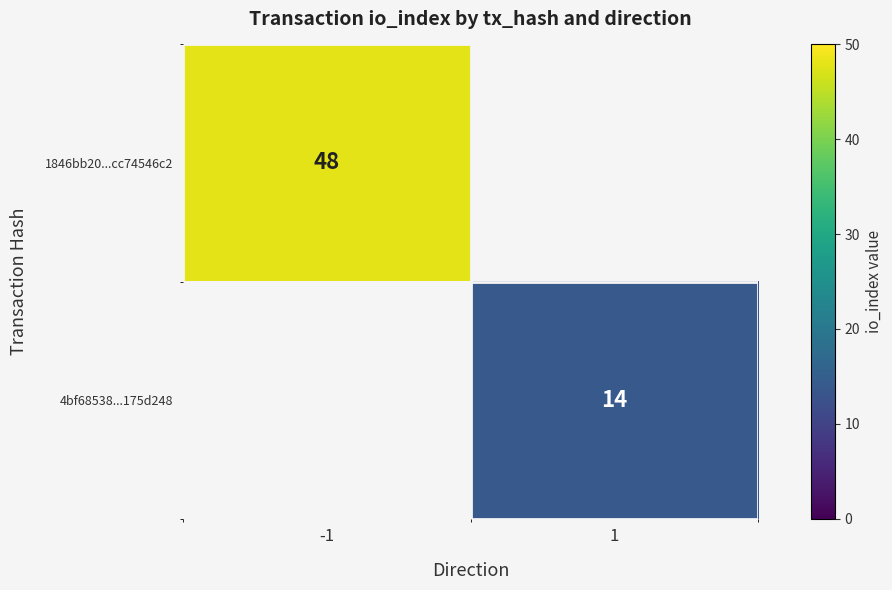

True or false: 1846bb20...cc74546c2 has a value of 48 at -1.

True